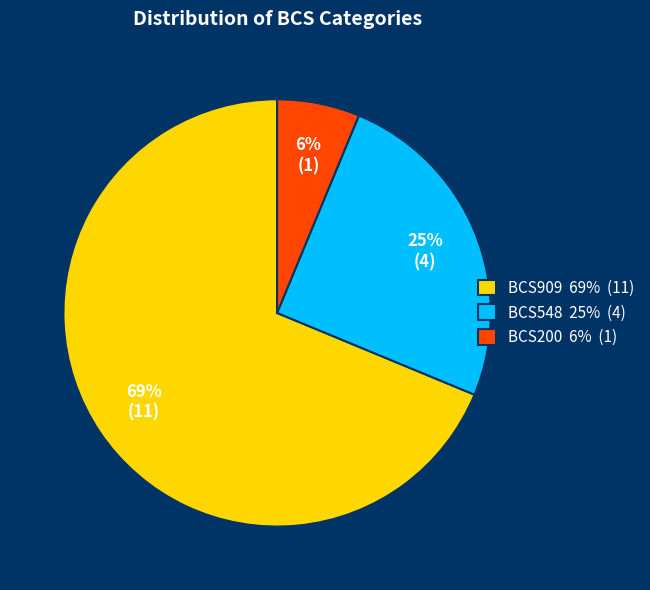

Combined, do BCS548 and BCS200 account for over 50%?

No